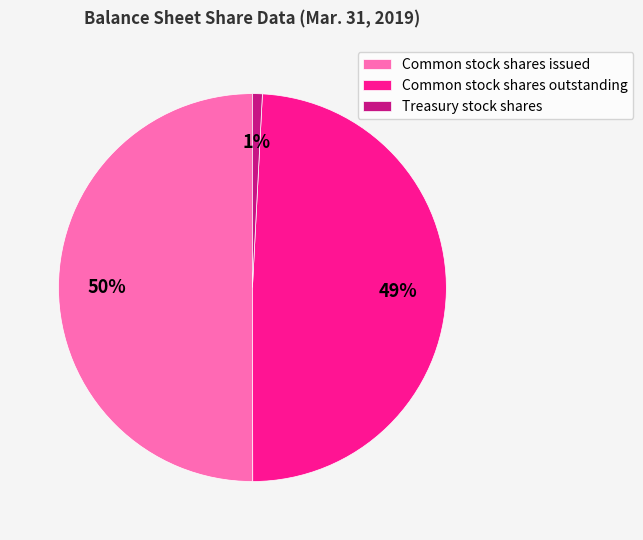

Do Common stock shares issued and Common stock shares outstanding together represent more than half of the pie?

Yes